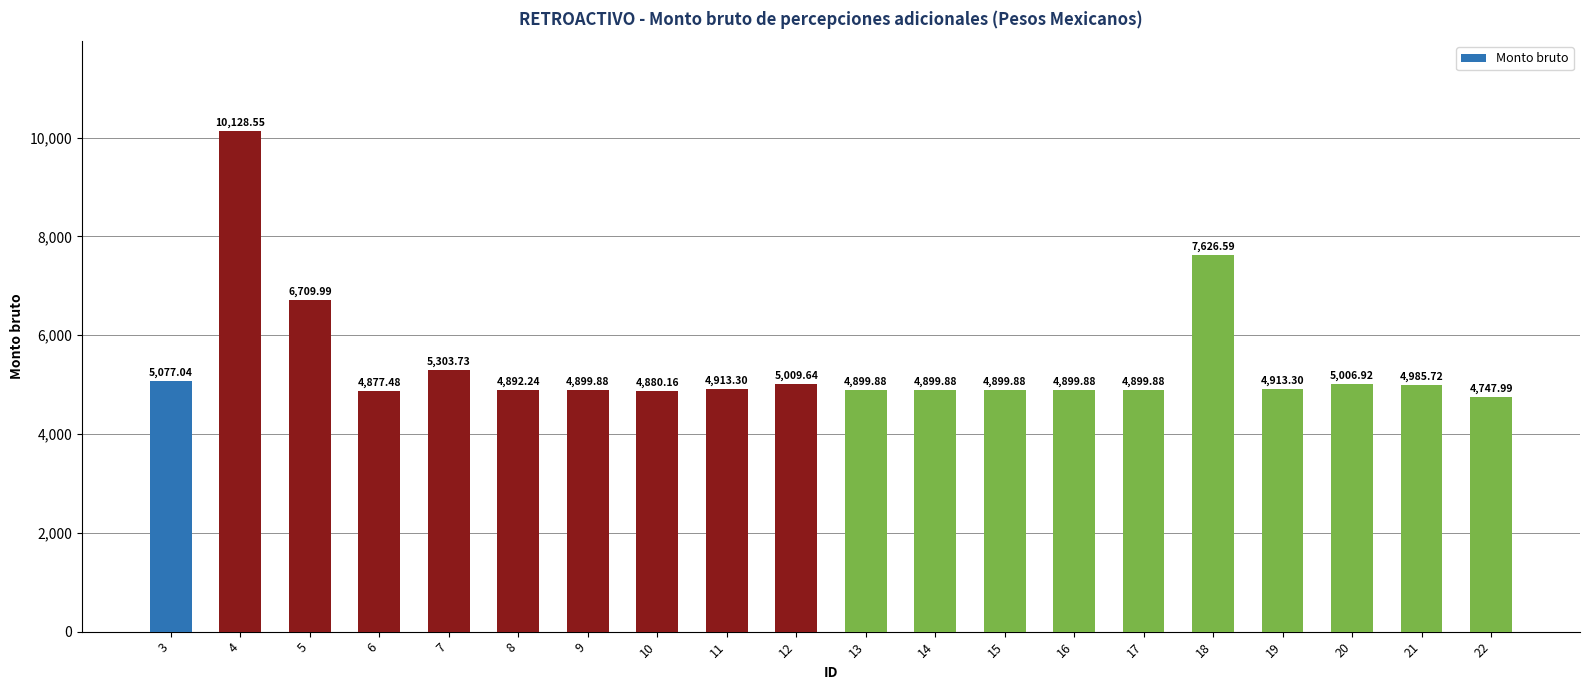

What is the value of the 12th bar from the left?

4899.9